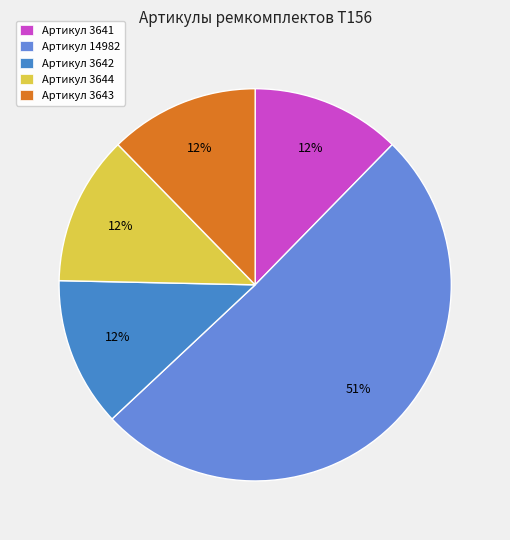

How many segments does this pie chart have?

5